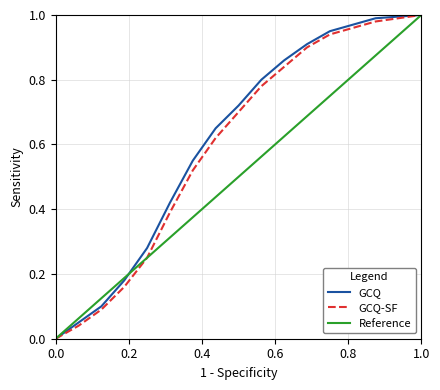

The GCQ series shows -0.6 at 0.0. True or false?

False